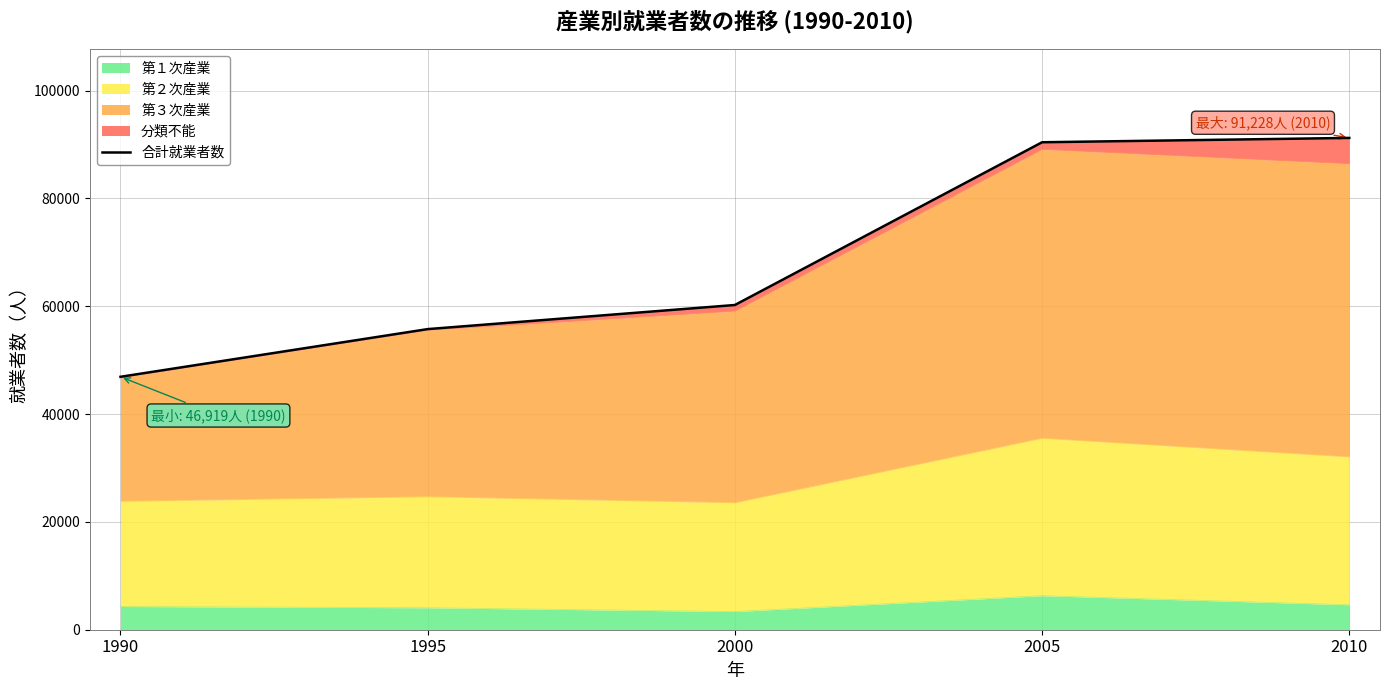

The value at 1990 is 46919. True or false?

True